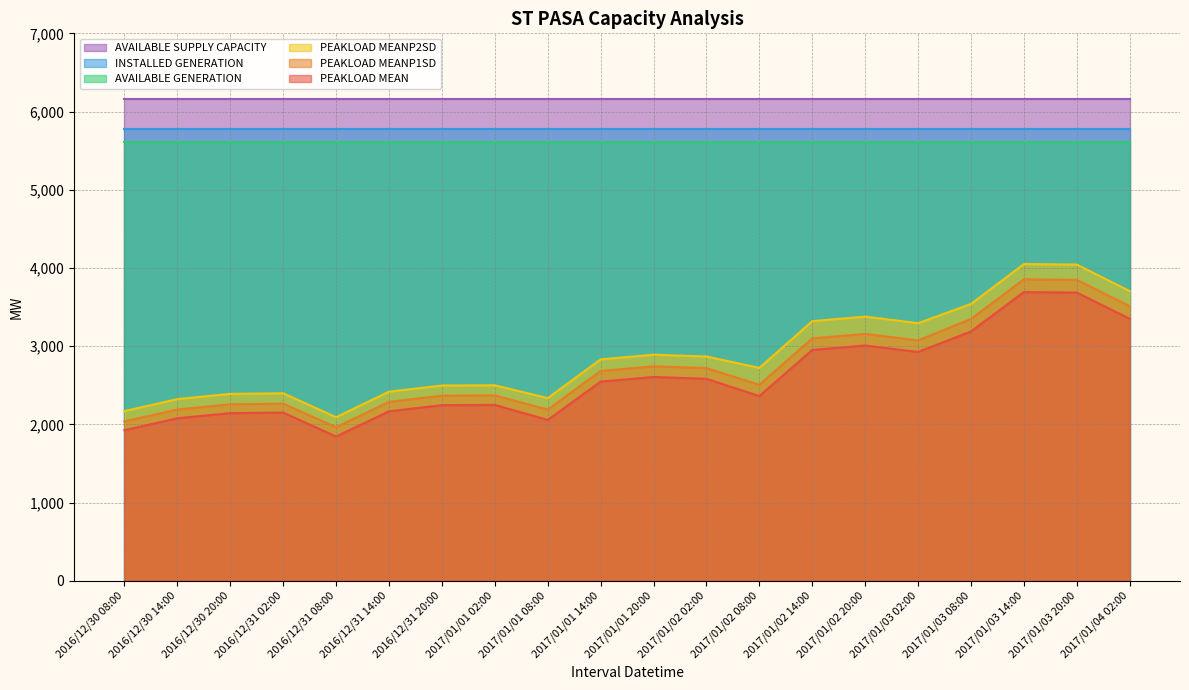

What is the greatest value displayed?

6163